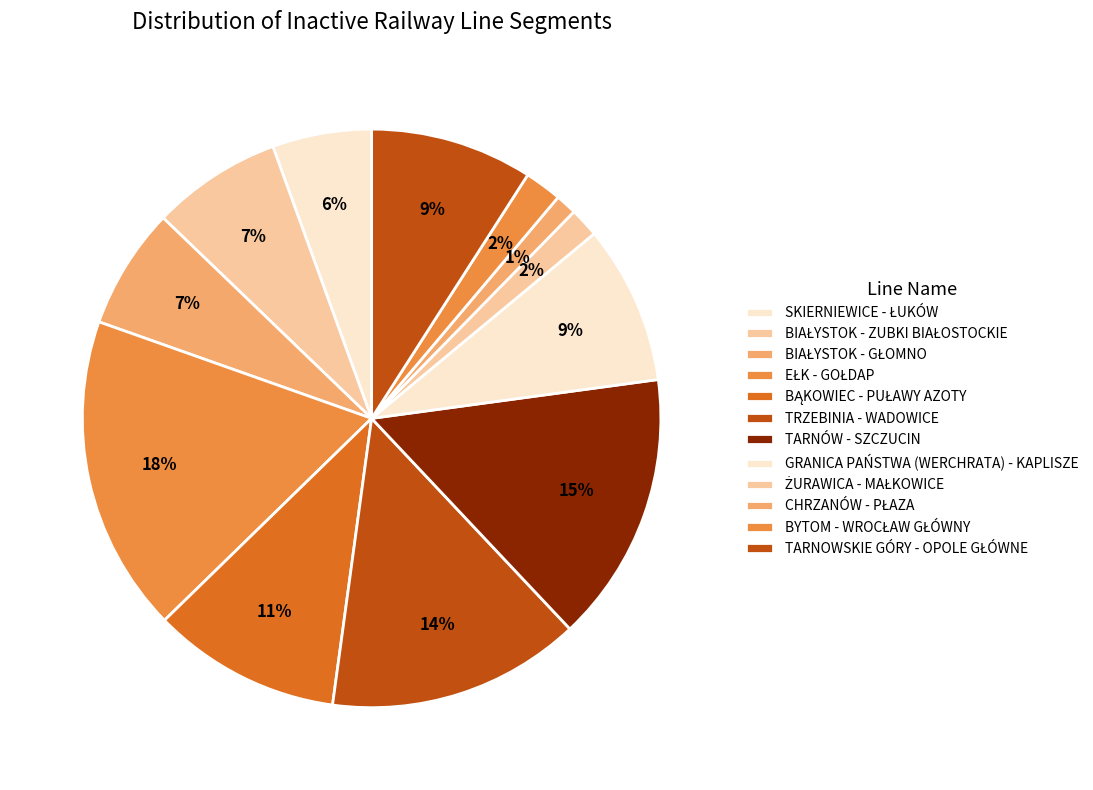

What is the total percentage of BYTOM - WROCŁAW GŁÓWNY and TARNOWSKIE GÓRY - OPOLE GŁÓWNE?

11.2%